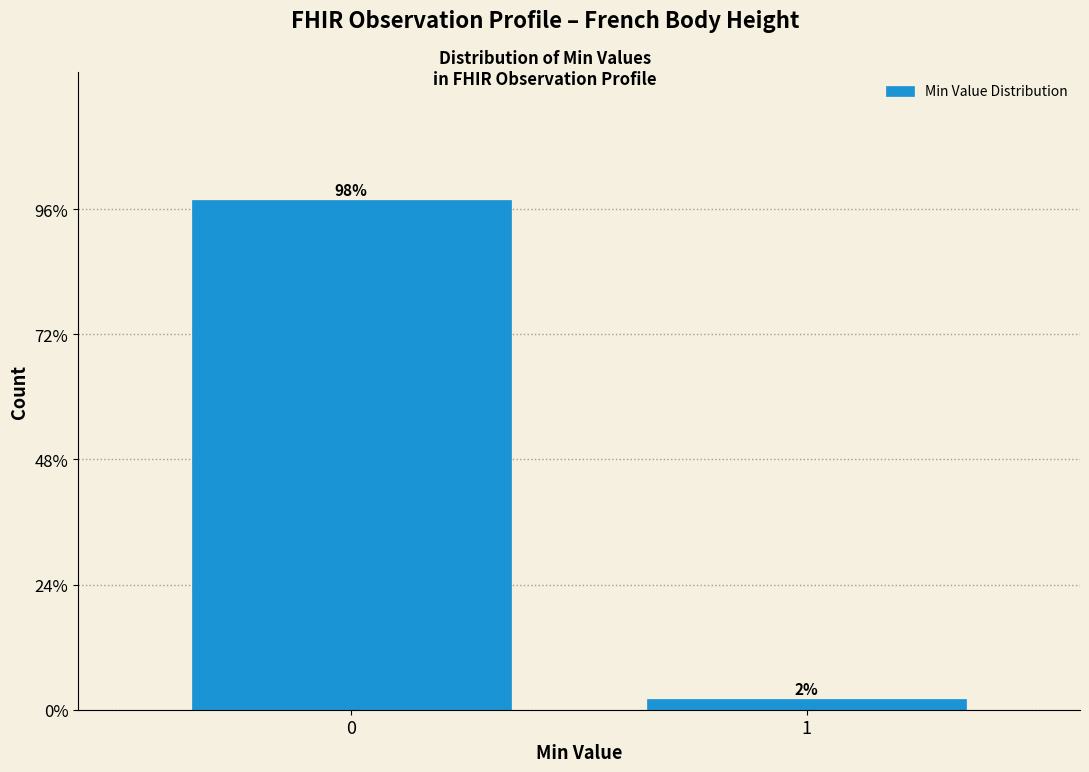

List the labels in order of value, largest first.

0, 1